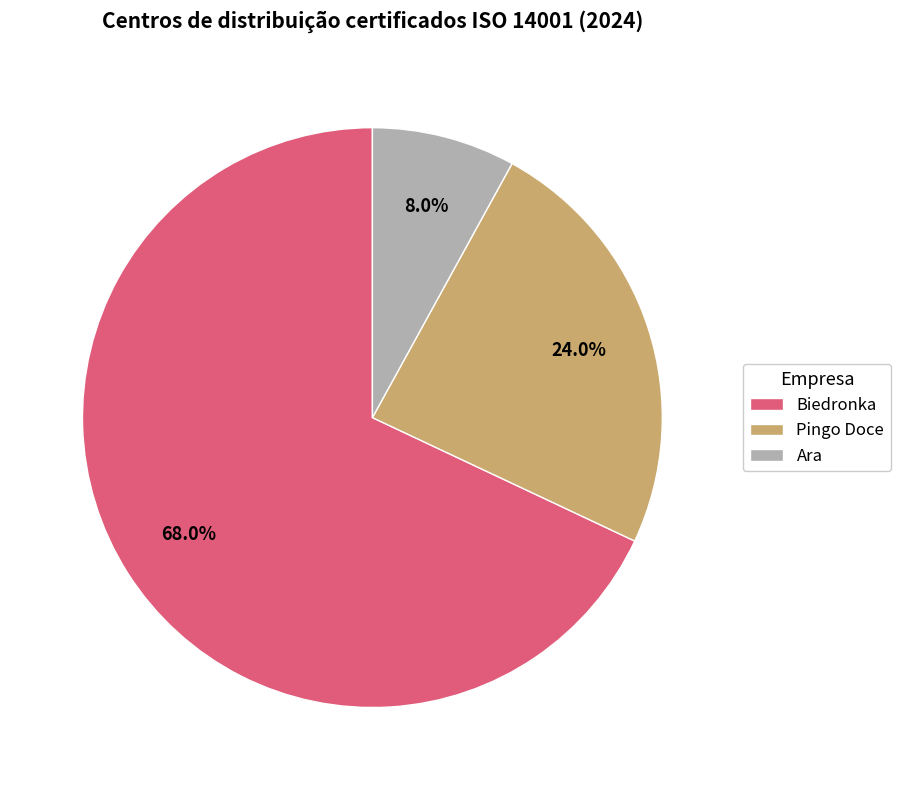

How many segments does this pie chart have?

3